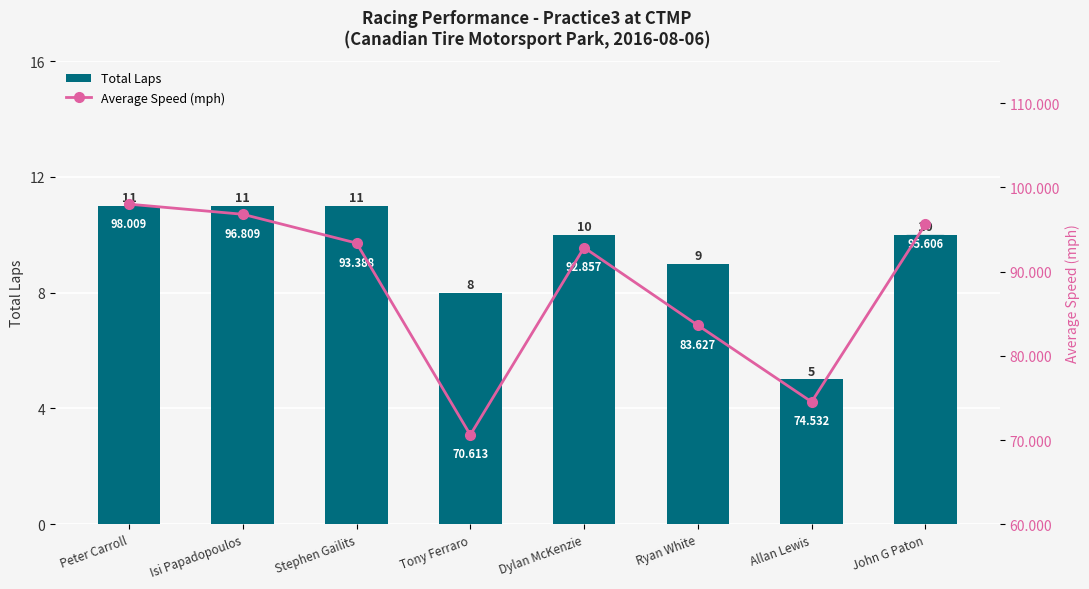

At which category is the sum across all series the highest?

Peter Carroll